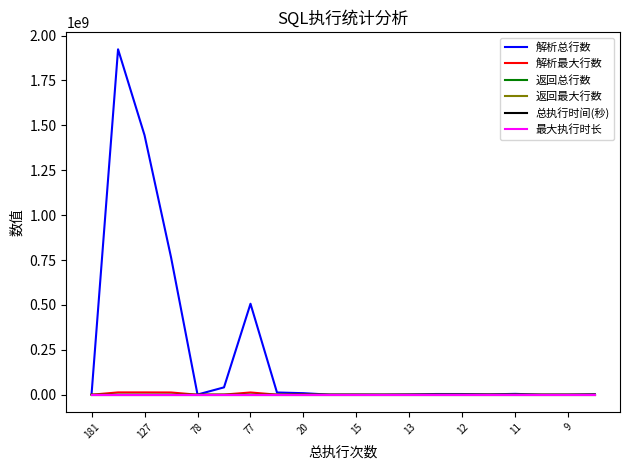

Which series has the widest spread of values?

解析总行数